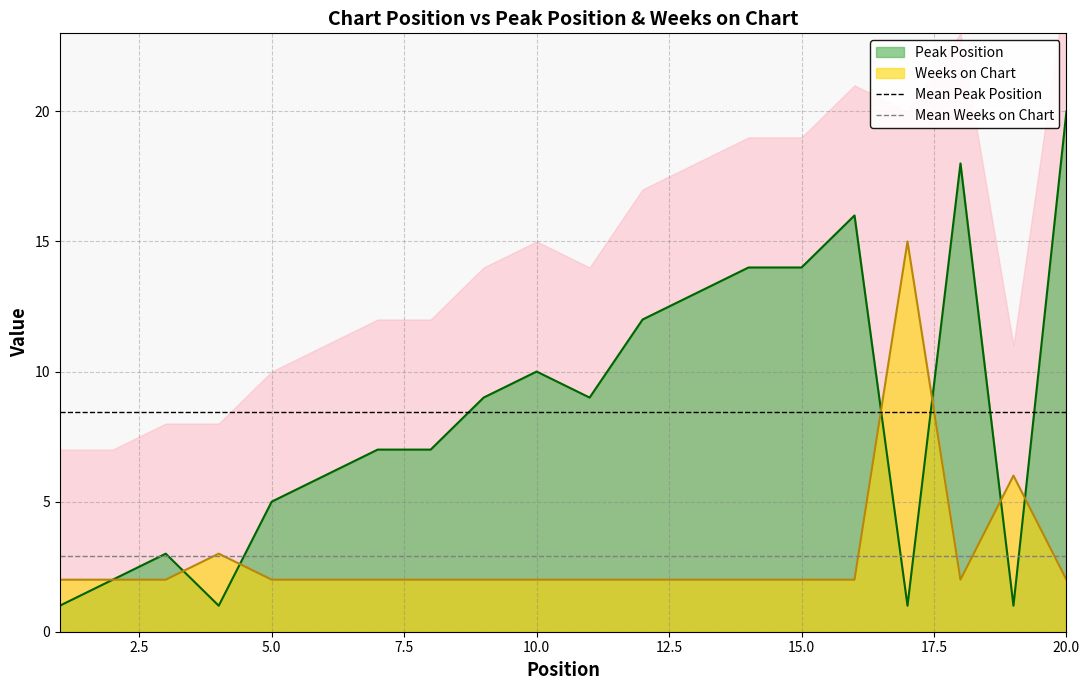

The Peak Position series shows 21 at 15.0. True or false?

False